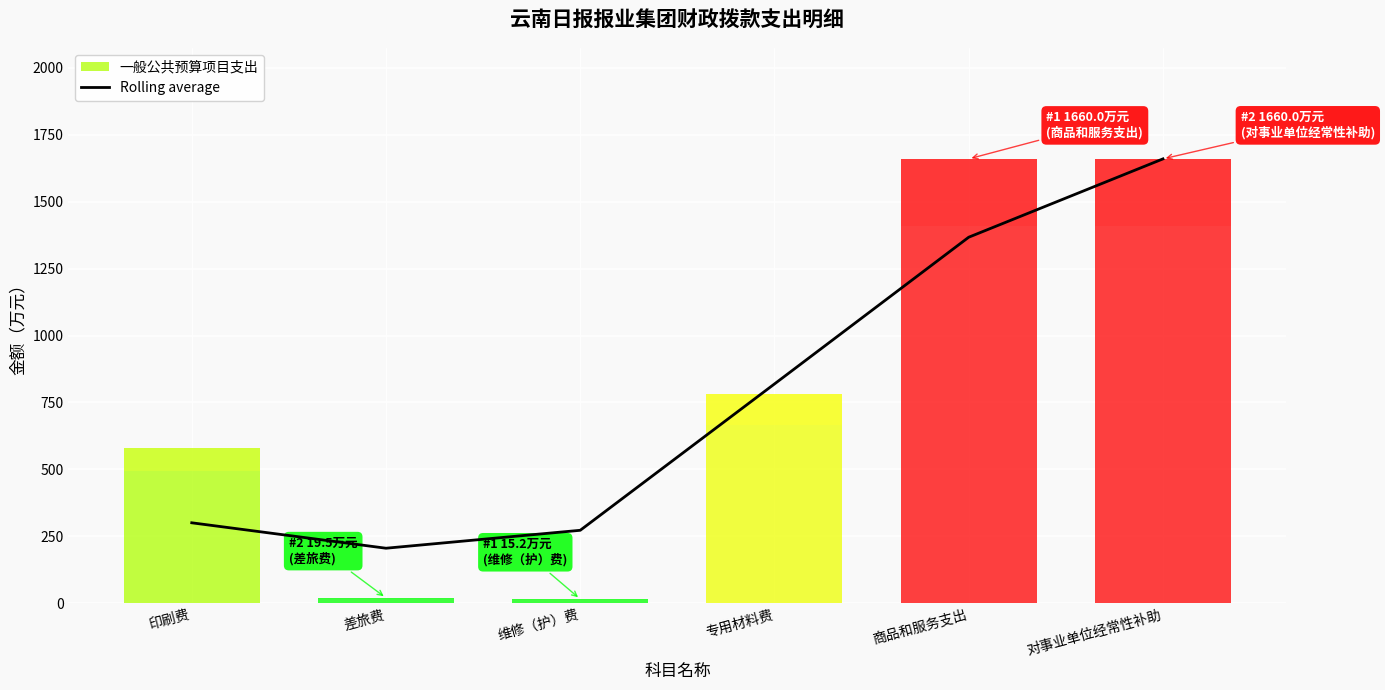

Which category has the lowest value in the Rolling average series?

差旅费